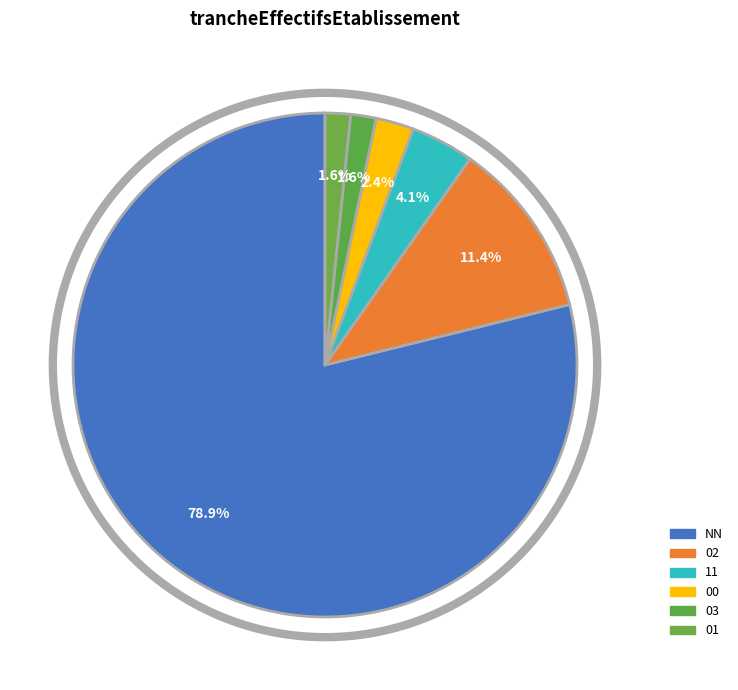

What is the majority slice?

NN